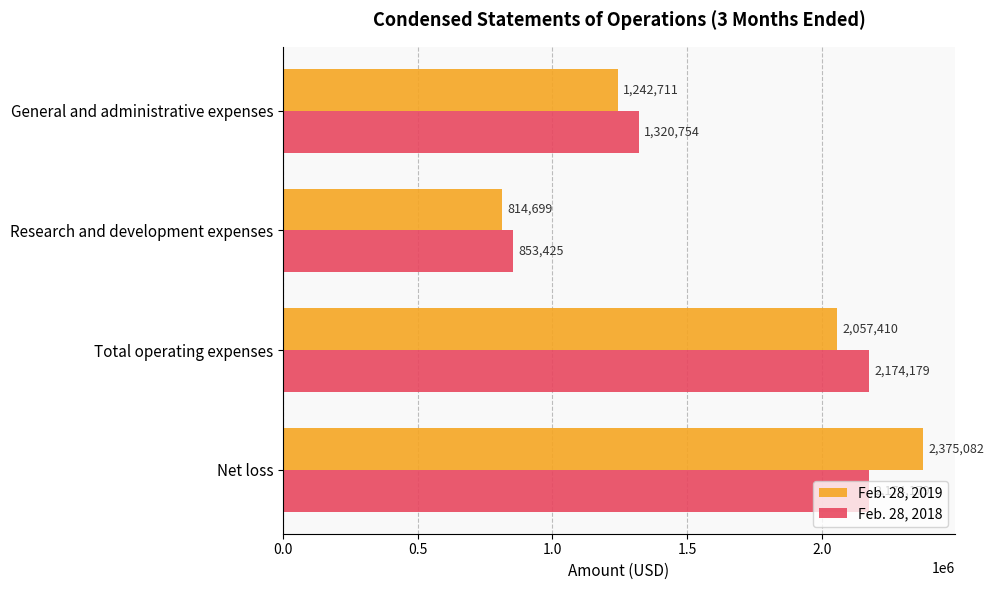

What is the greatest value displayed?

2375082